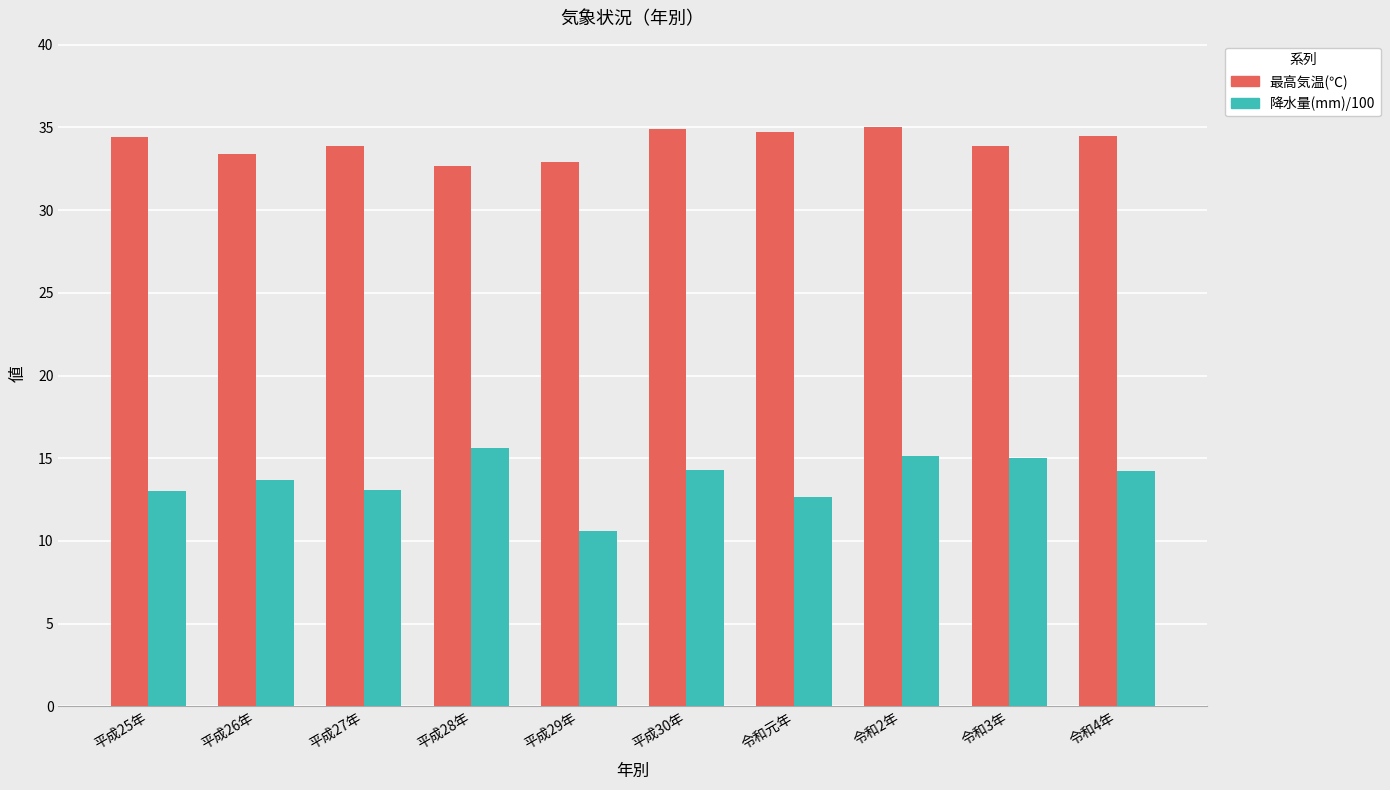

Rank the series by their maximum value, from highest to lowest.

最高気温(℃), 降水量(mm)/100